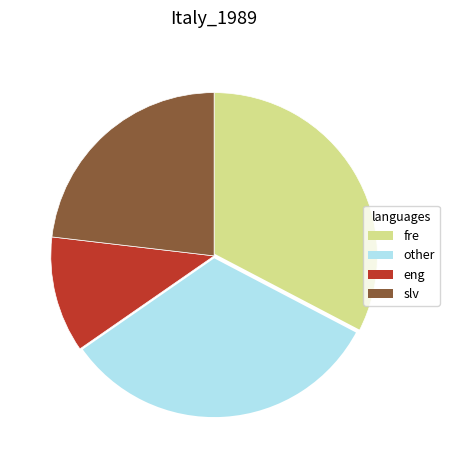

Between other and slv, which is larger?

other